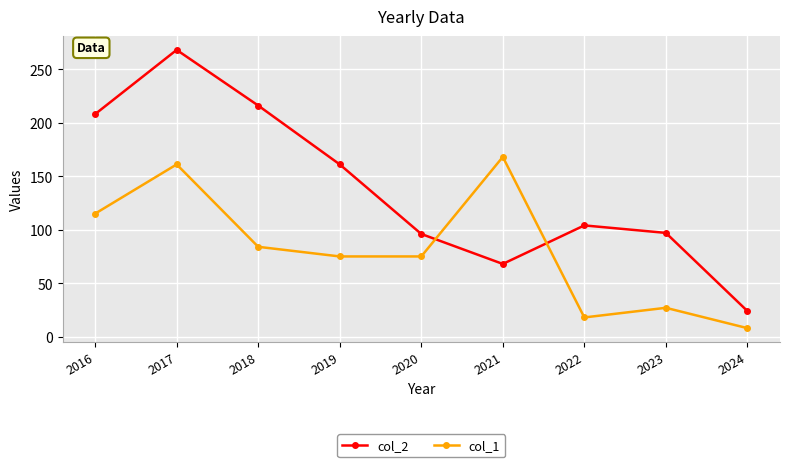

At how many categories does at least one series exceed 223?

1